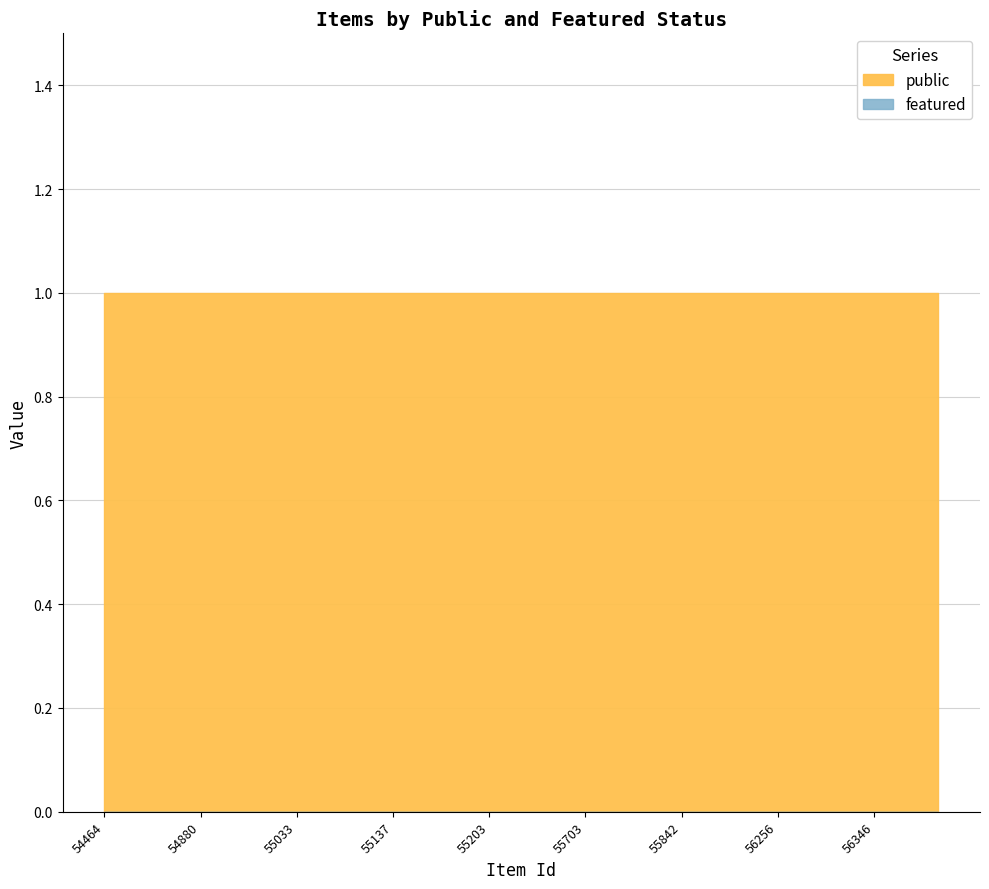

Reading right to left, list all the values displayed in this chart.

public: 64201=1	56368=1	56346=1	56343=1	56297=1	56256=1	56192=1	56190=1	55842=1	55834=1	55761=1	55703=1	55696=1	55404=1	55203=1	55196=1	55195=1	55137=1	55089=1	55087=1	55033=1	55003=1	54944=1	54880=1	54732=1	54642=1	54464=1
featured: 64201=0	56368=0	56346=0	56343=0	56297=0	56256=0	56192=0	56190=0	55842=0	55834=0	55761=0	55703=0	55696=0	55404=0	55203=0	55196=0	55195=0	55137=0	55089=0	55087=0	55033=0	55003=0	54944=0	54880=0	54732=0	54642=0	54464=0